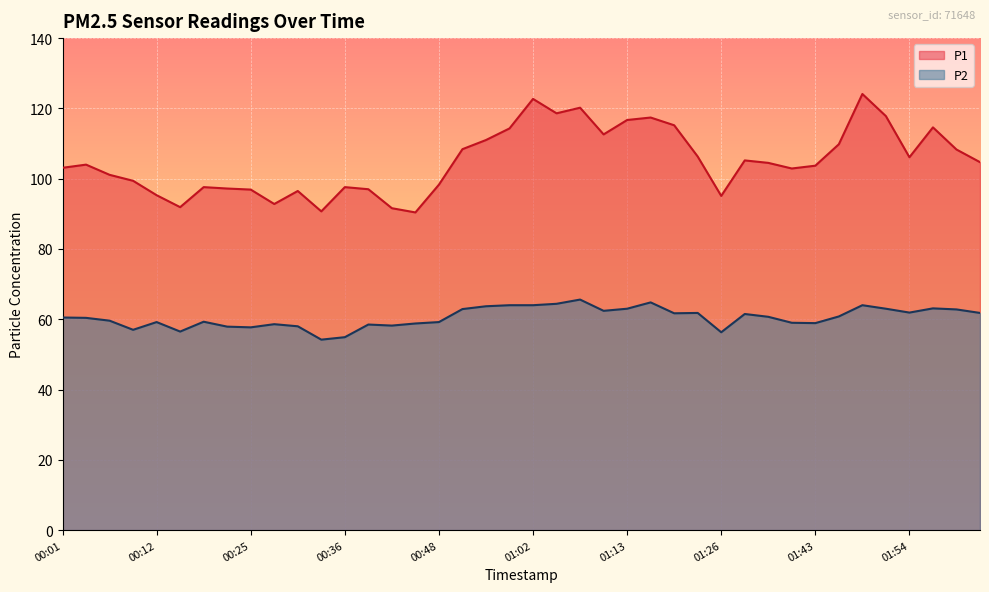

Between 00:44 and 01:18, which series saw the biggest shift?

P1